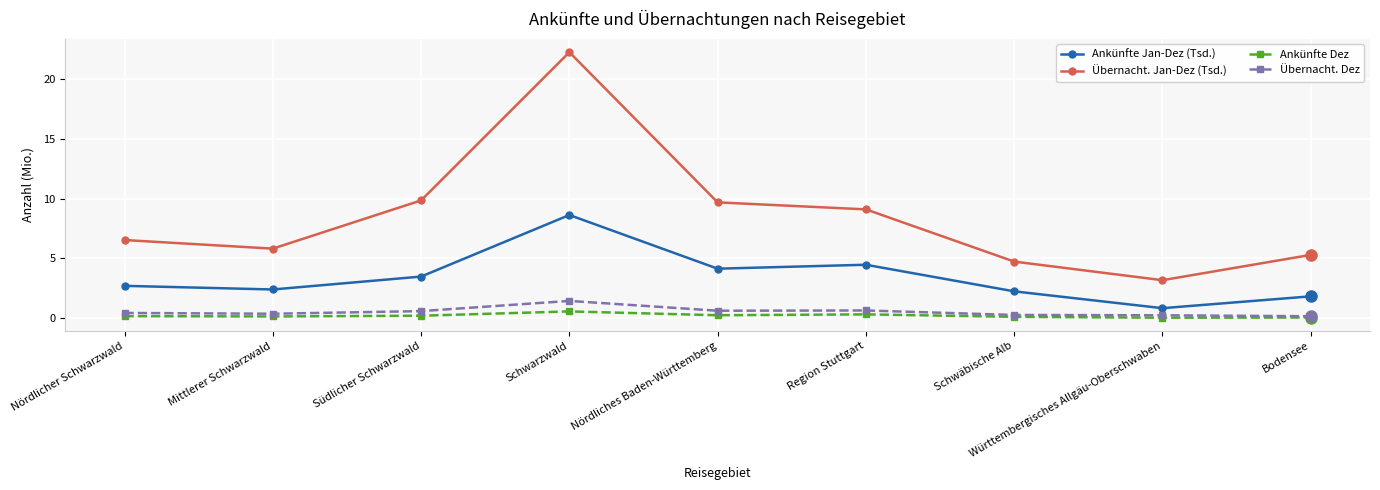

True or false: Übernacht. Jan-Dez (Tsd.) and Ankünfte Jan-Dez (Tsd.) cross at least once.

False